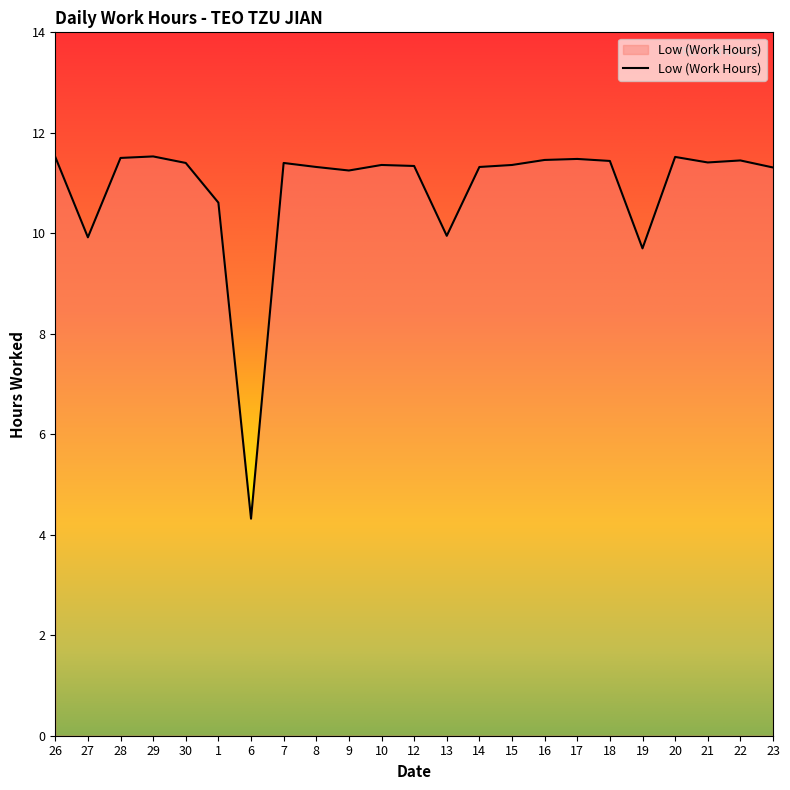

What position from the left is 20?

20